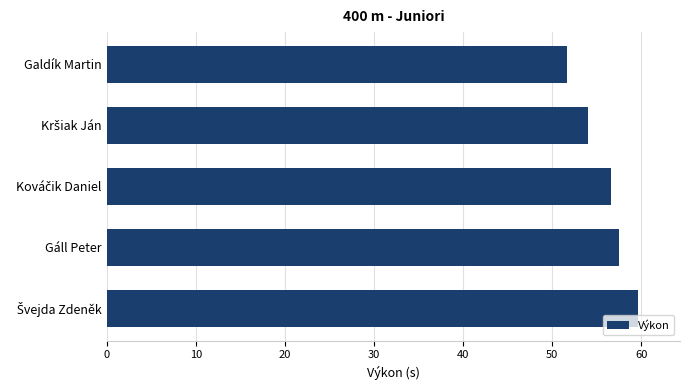

How many bars are there in total?

5